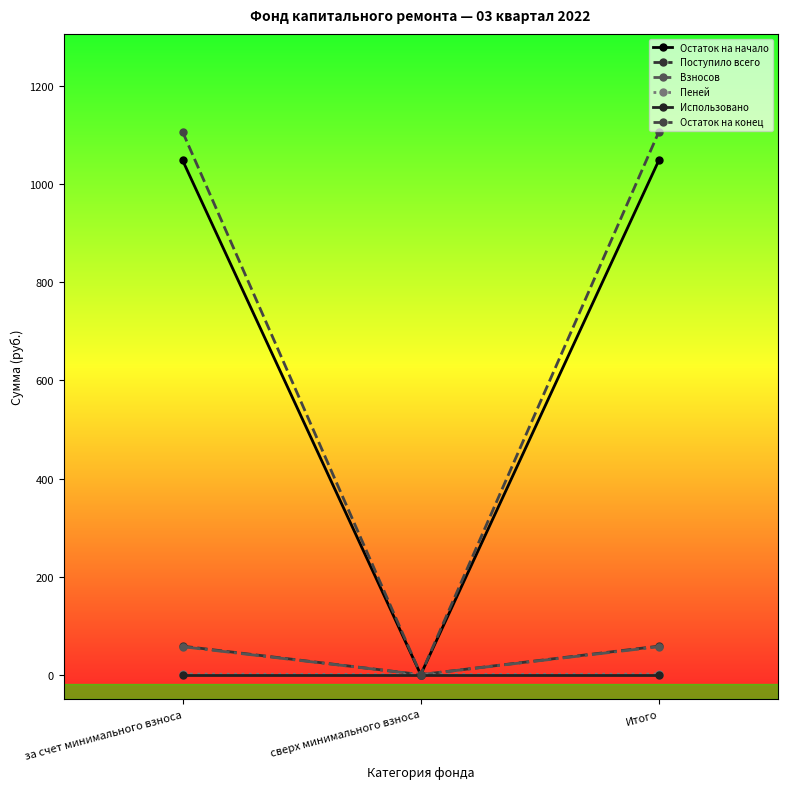

What position from the right is за счет минимального взноса?

3